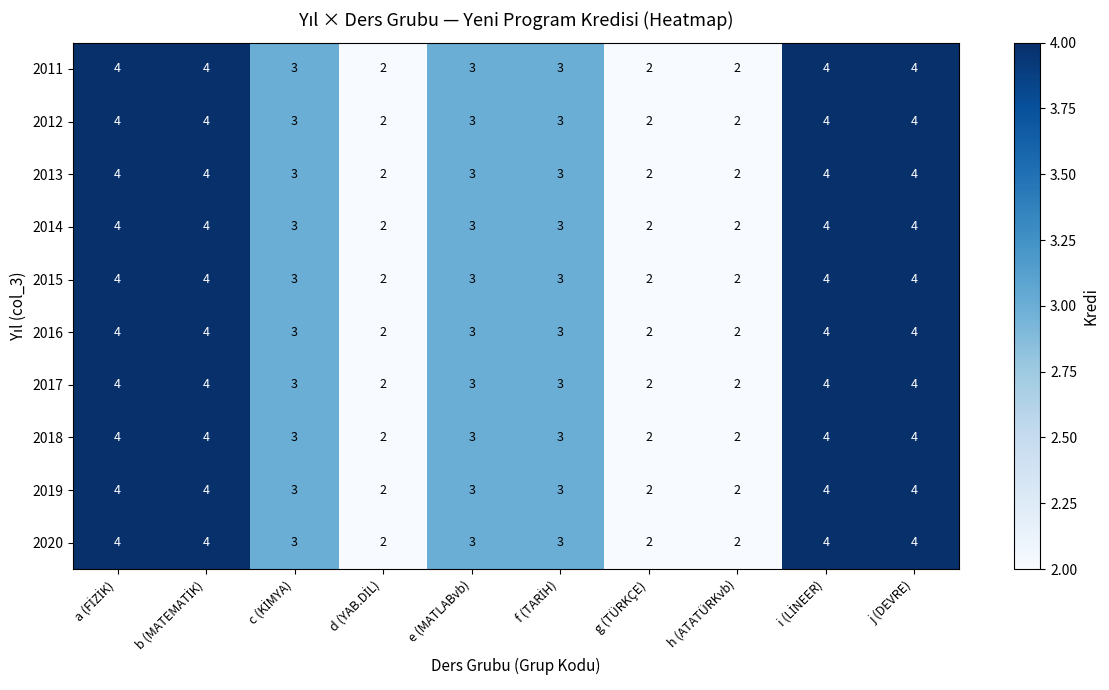

How many categories are shown in the chart?

10